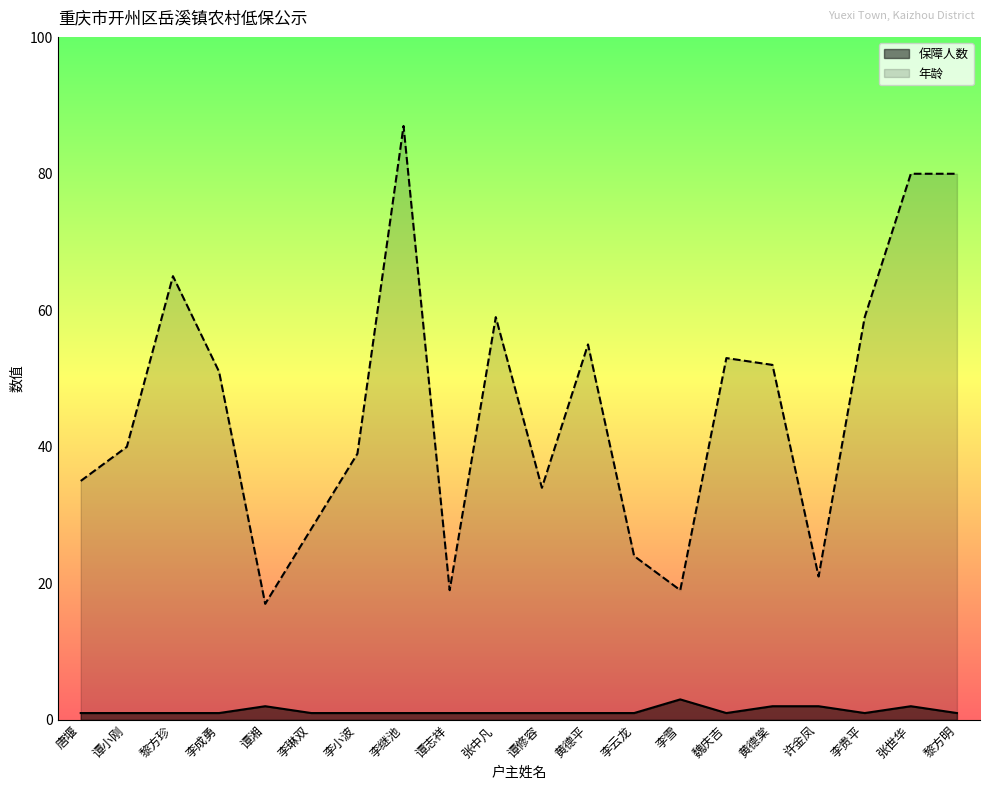

True or false: 年龄 and 保障人数 cross at least once.

False